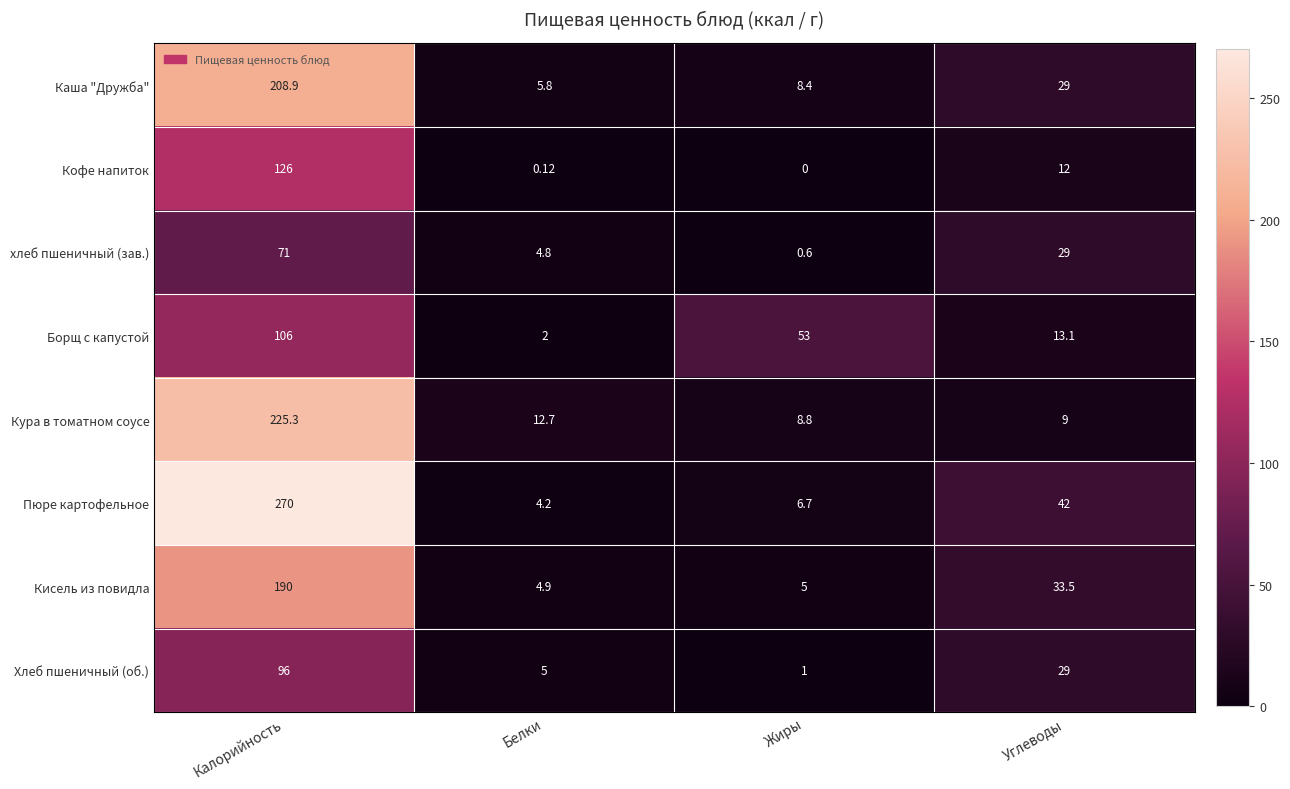

At Белки, list the series in order from smallest to largest.

Кофе напиток, Борщ с капустой, Пюре картофельное, хлеб пшеничный (зав.), Кисель из повидла, Хлеб пшеничный (об.), Каша "Дружба", Кура в томатном соусе